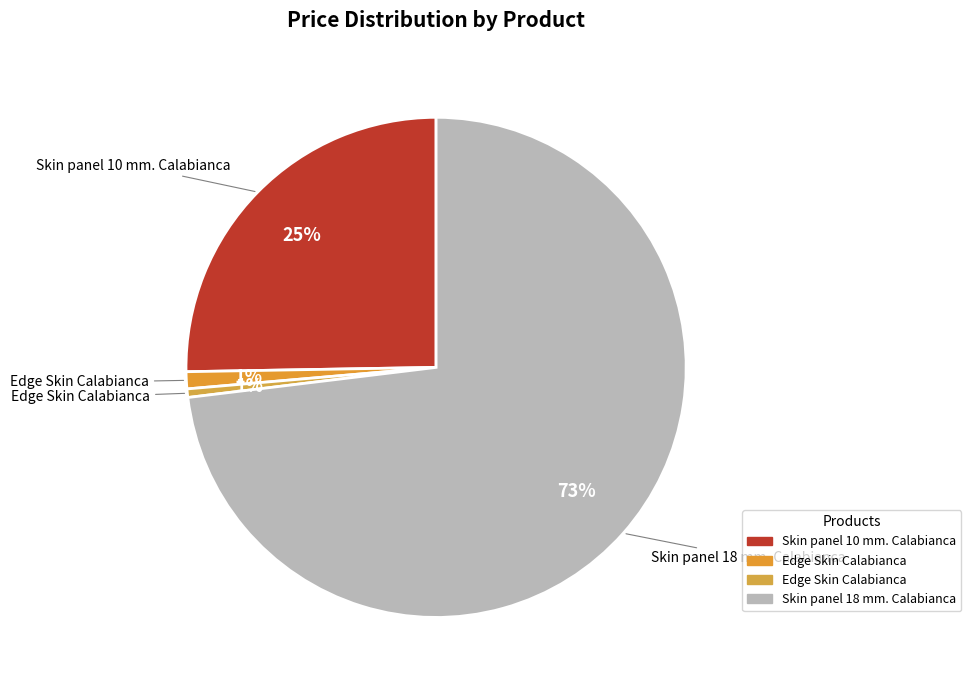

How many slices are in this pie chart?

4